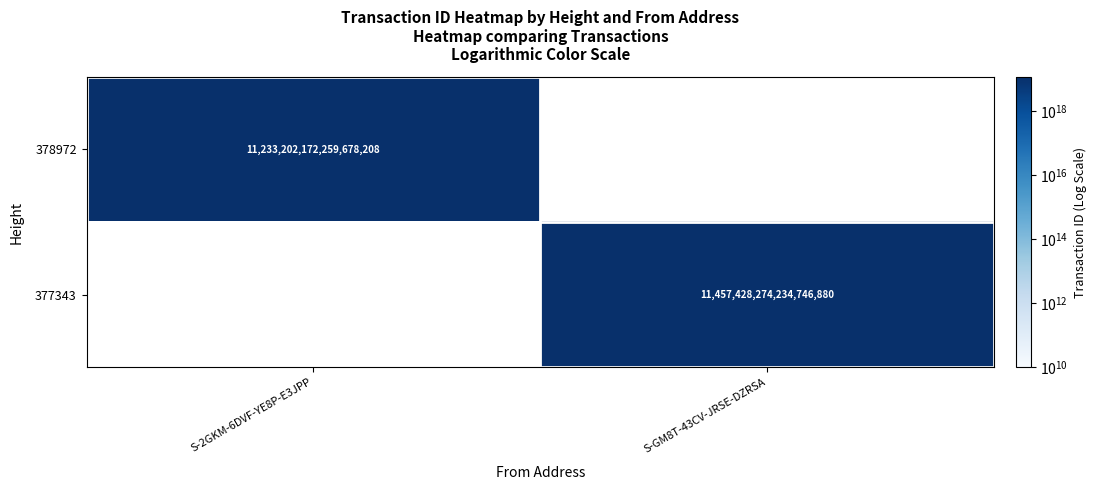

Is the value of 377343 at S-GM8T-43CV-JRSE-DZRSA greater than the value of 378972 at S-2GKM-6DVF-YE8P-E3JPP?

Yes